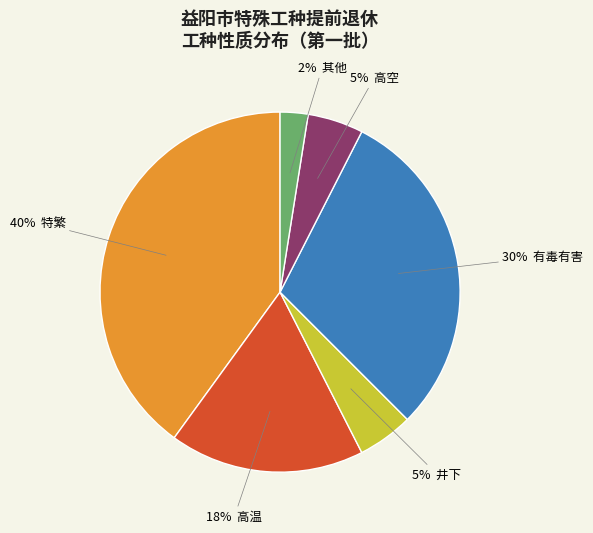

To the nearest percent, what is the average slice percentage?

17%